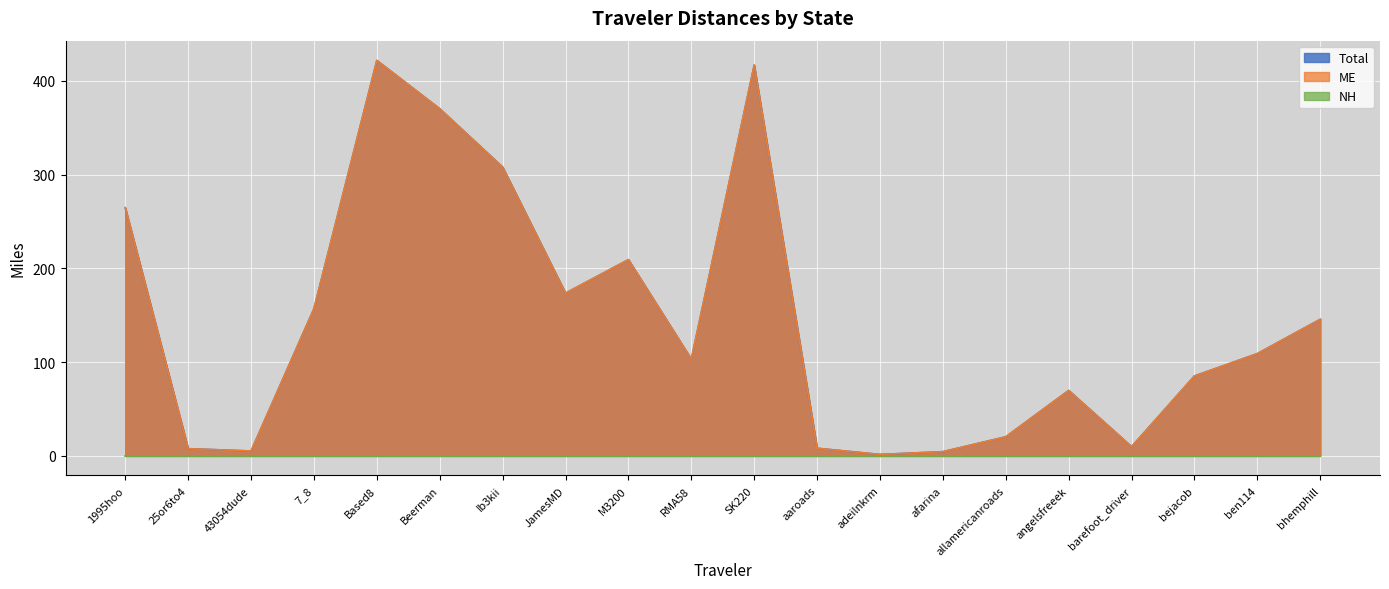

What is the average value of the Total series?

144.5